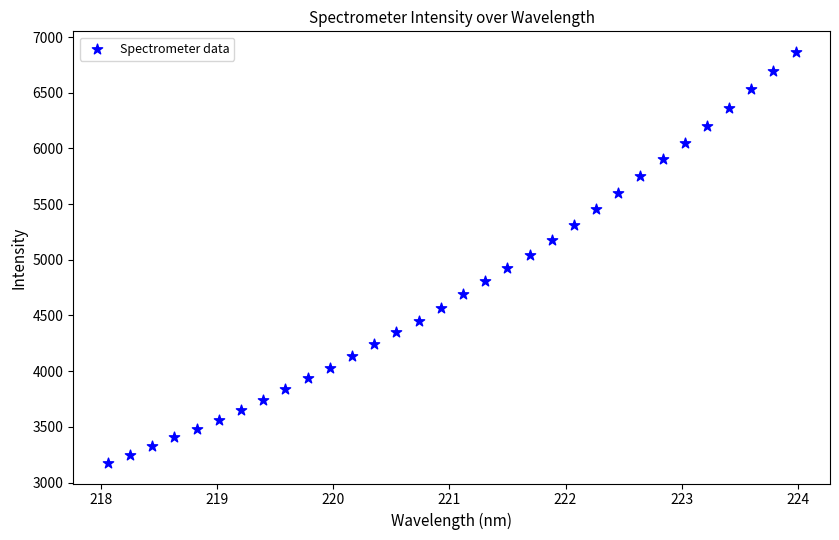

What is the range of X values (max minus min)?

5.9